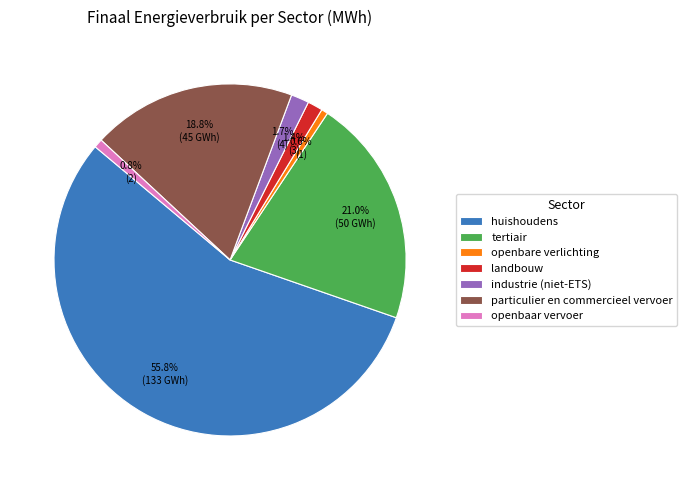

Approximately how many times larger is the value at huishoudens compared to tertiair?

2.7